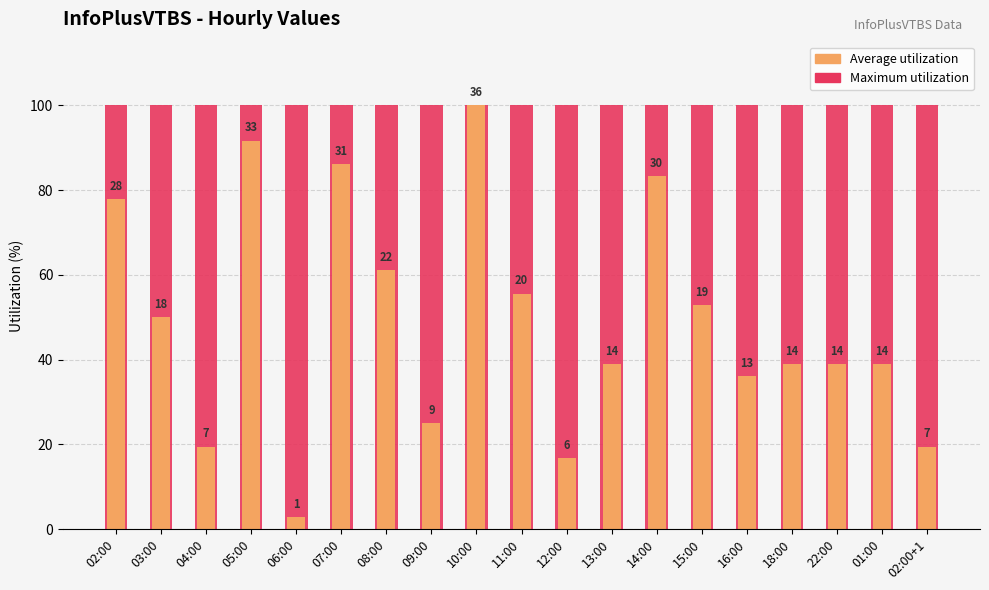

Reading left to right, list all the values displayed in this chart.

Maximum utilization: 100.0	100.0	100.0	100.0	100.0	100.0	100.0	100.0	100.0	100.0	100.0	100.0	100.0	100.0	100.0	100.0	100.0	100.0	100.0
Average utilization: 77.8	50.0	19.4	91.7	2.8	86.1	61.1	25.0	100.0	55.6	16.7	38.9	83.3	52.8	36.1	38.9	38.9	38.9	19.4